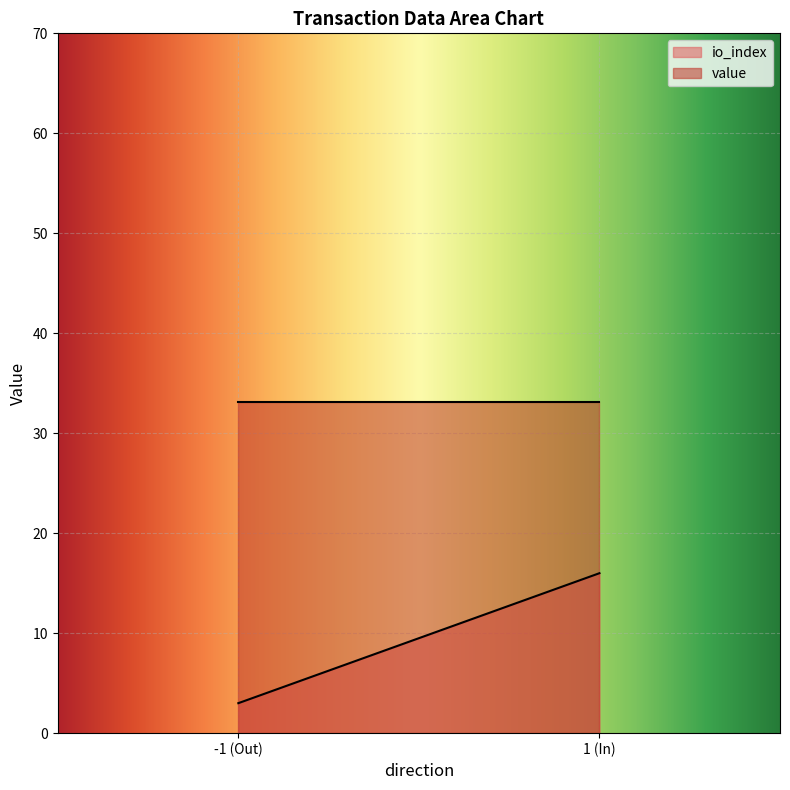

Rank the series at 1 (In) from highest to lowest value.

value, io_index